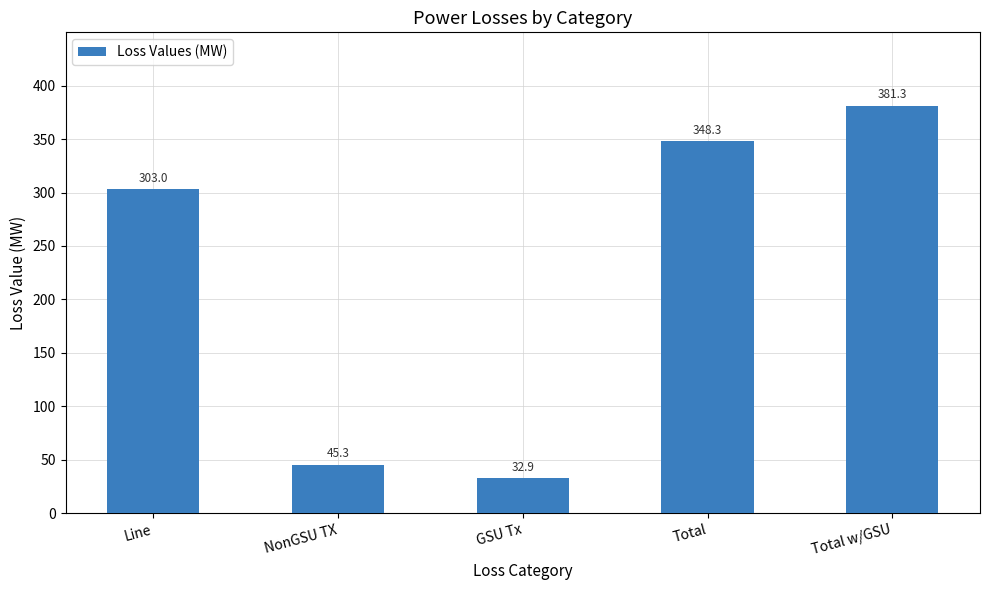

What is the change in value from Line to GSU Tx?

-270.1